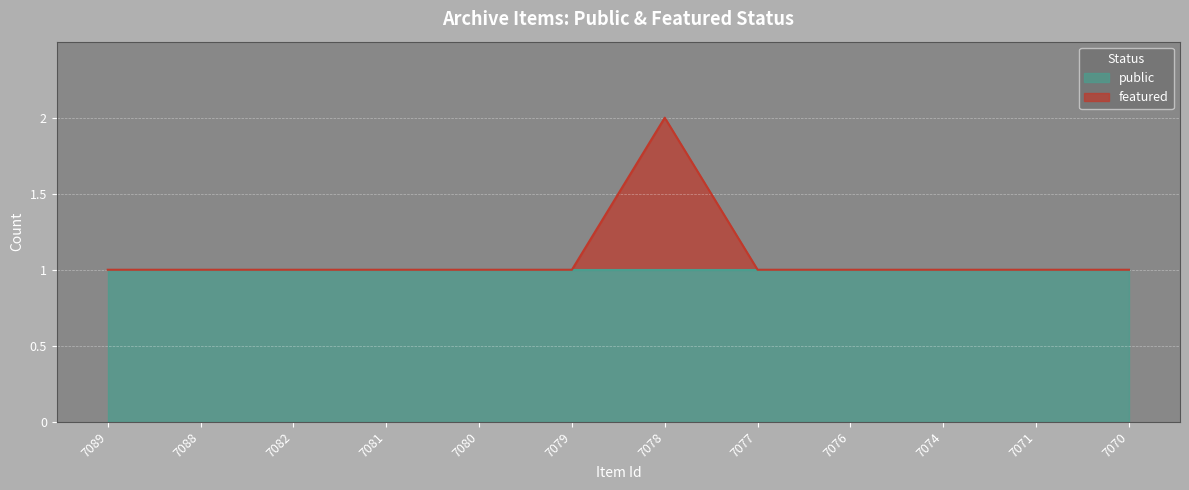

What is the ratio of the value at 7089 to the value at 7079?

1.0